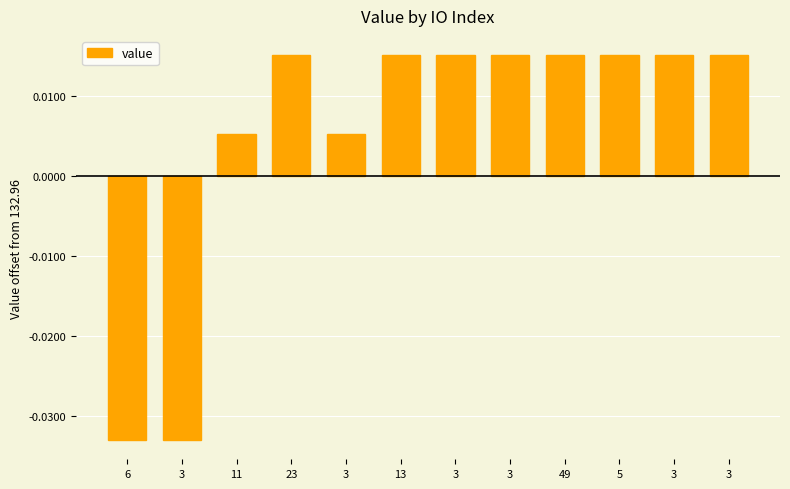

How many categories are shown in the chart?

12